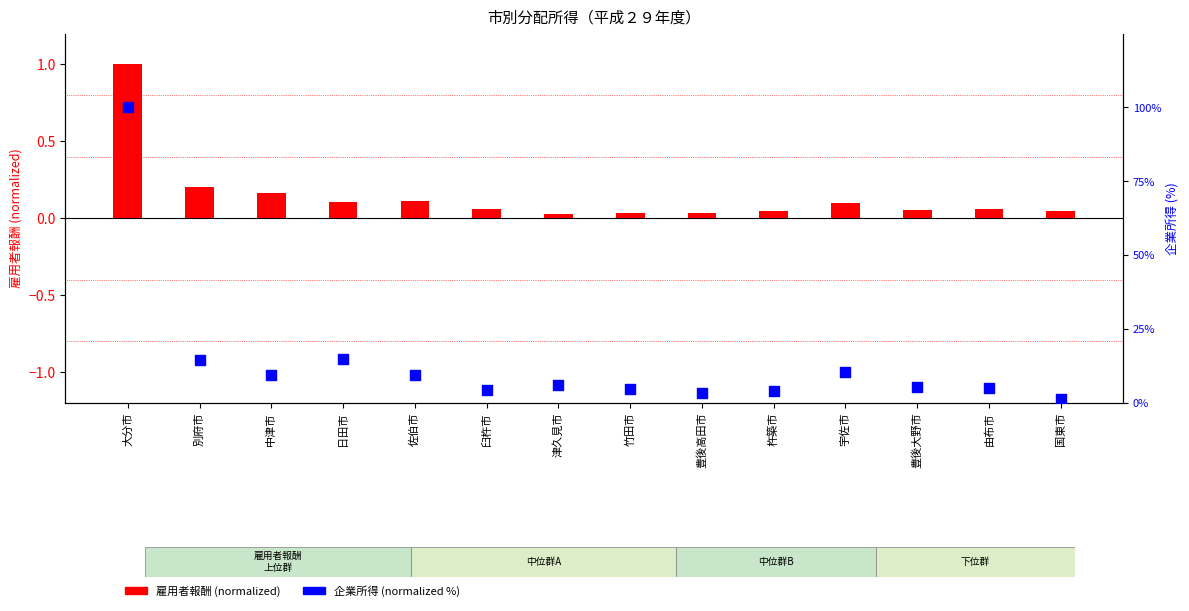

At which category is the sum across all series the highest?

大分市